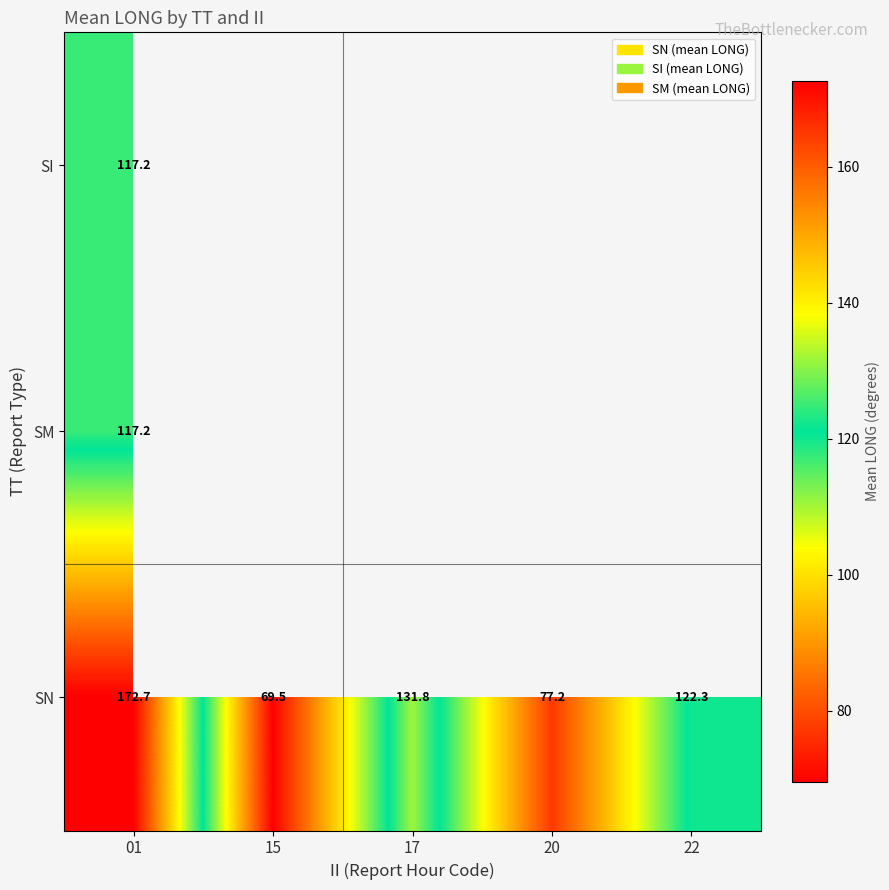

How many values in the SN series exceed 122?

3